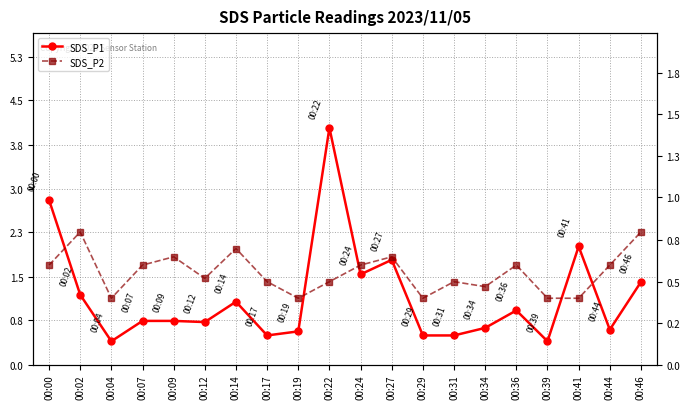

True or false: SDS_P1 has more than 1 points higher than both neighbors.

True